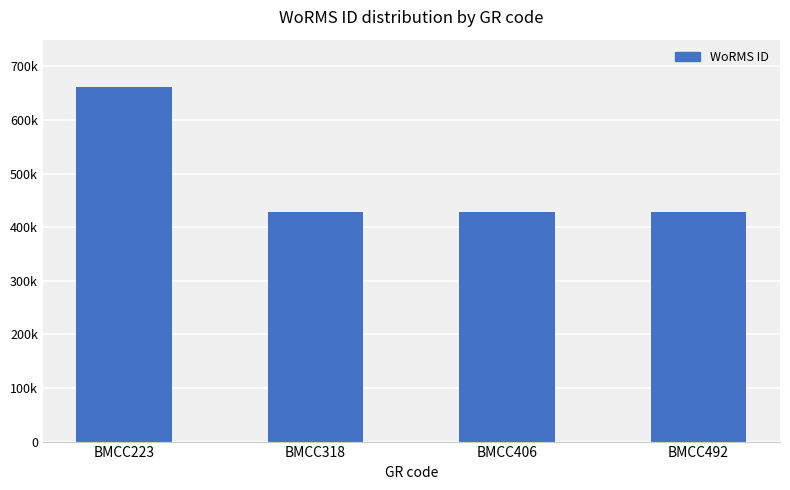

How many data points does each series have?

4